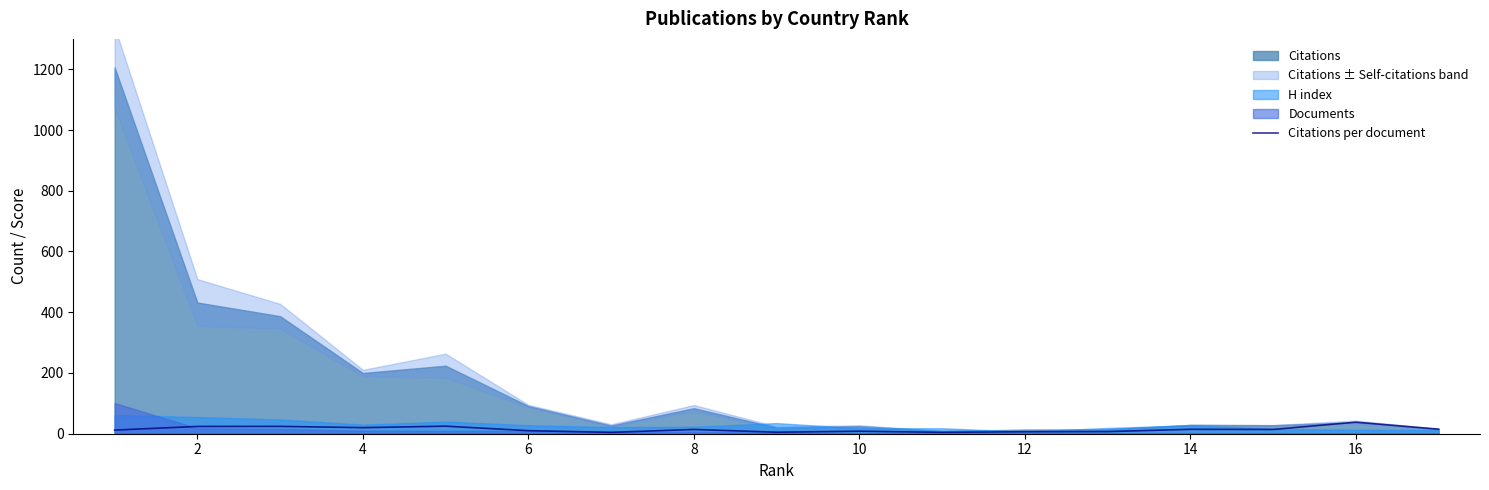

How many points are higher than both their immediate neighbors (excluding endpoints)?

6